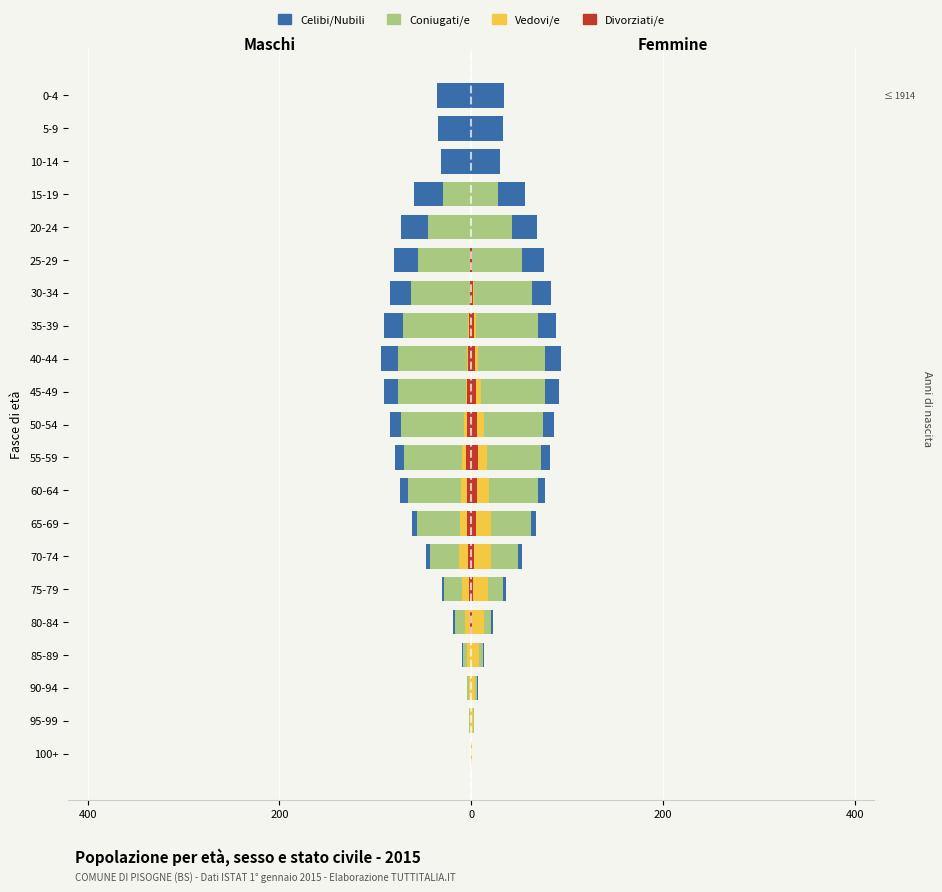

What is the difference between the second highest and minimum values in the Coniugati/e series?

72